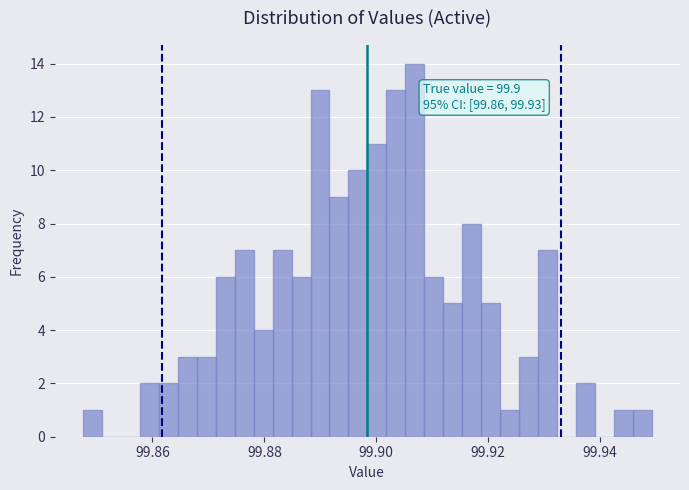

Read against the x-axis, roughly where is the centre of the tallest bar?

99.906